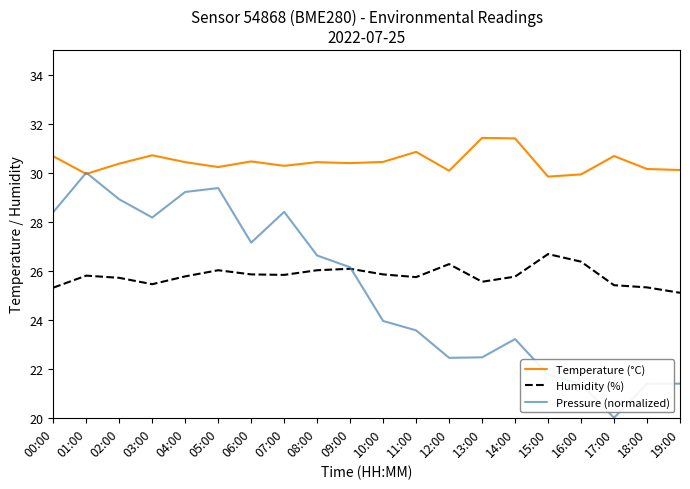

What is the spread (max minus min) of values at 01:00?

4.2